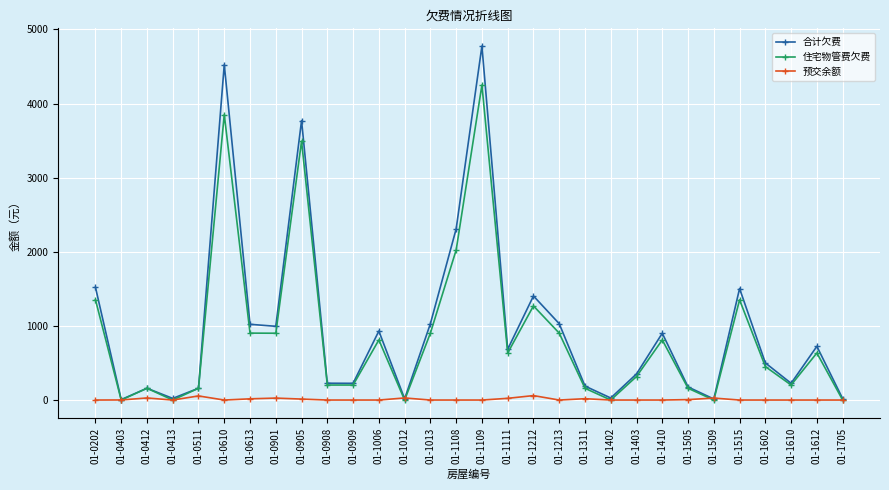

At how many categories does at least one series exceed 1117?

7